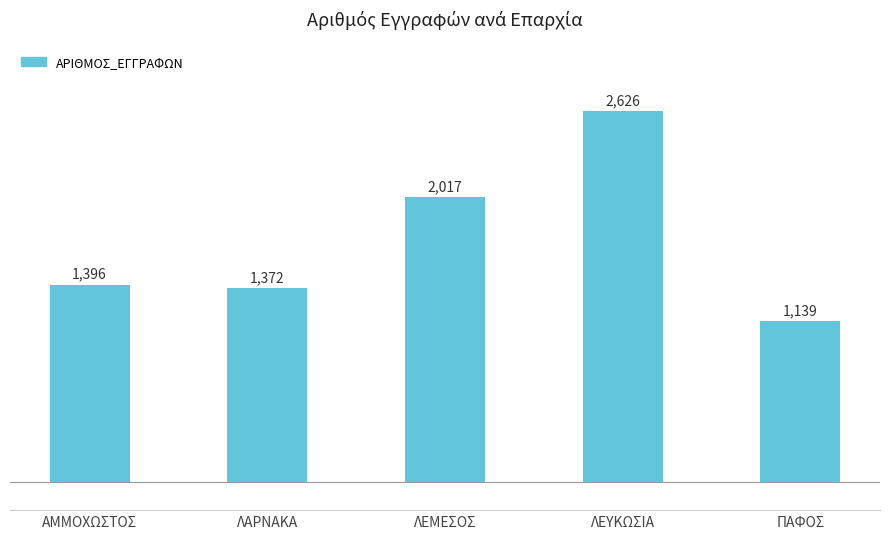

Are the bars horizontal?

No